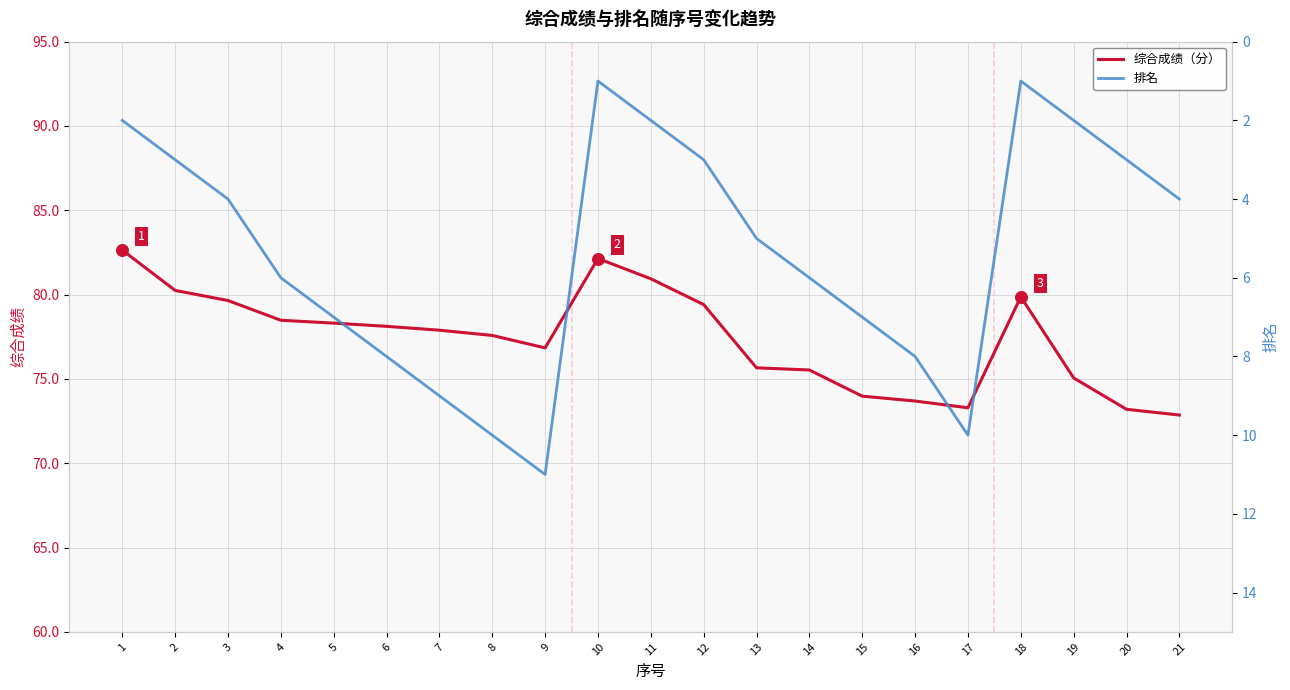

Which series reaches the minimum Y coordinate?

排名